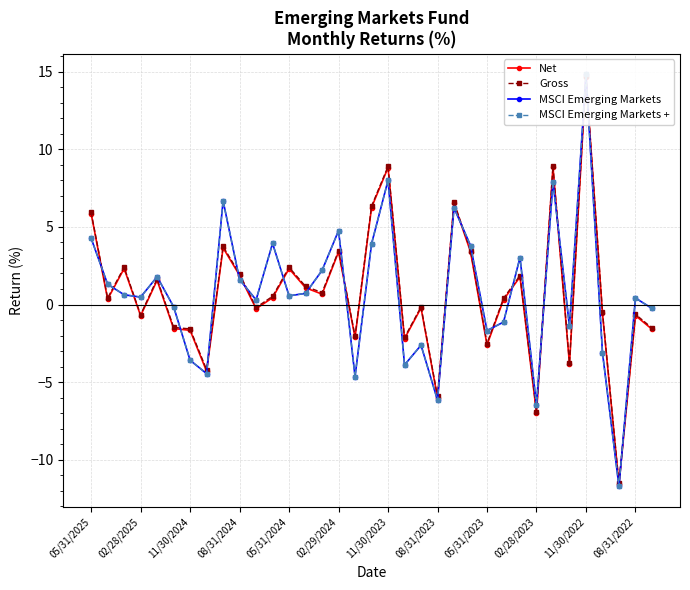

How many intersections are there between MSCI Emerging Markets and Gross?

17